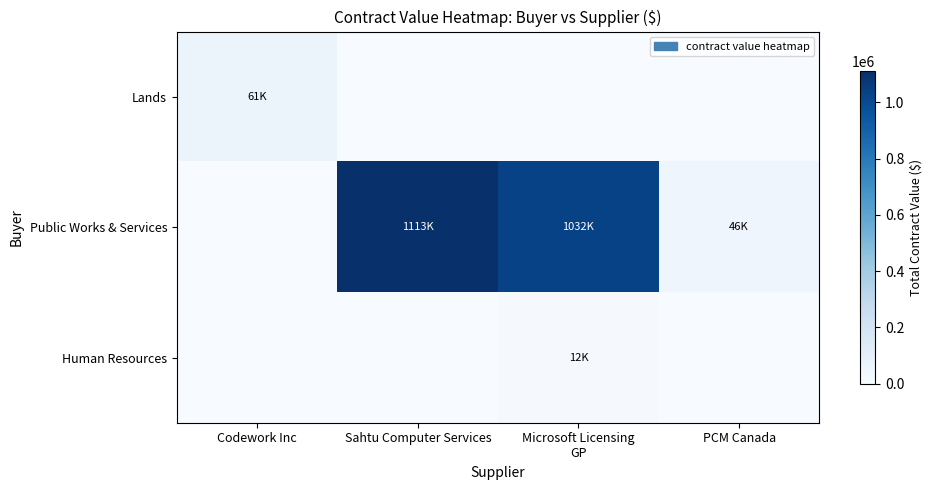

Reading left to right, extract all data points from this chart.

Lands: Codework Inc=60820.0	Sahtu Computer Services=0.0	Microsoft Licensing
GP=0.0	PCM Canada=0.0
Public Works & Services: Codework Inc=0.0	Sahtu Computer Services=1112921.0	Microsoft Licensing
GP=1032309.2	PCM Canada=46419.0
Human Resources: Codework Inc=0.0	Sahtu Computer Services=0.0	Microsoft Licensing
GP=12023.7	PCM Canada=0.0